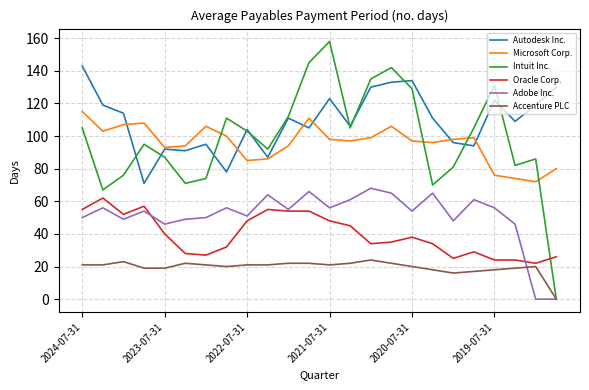

At how many categories does at least one series exceed 65?

24